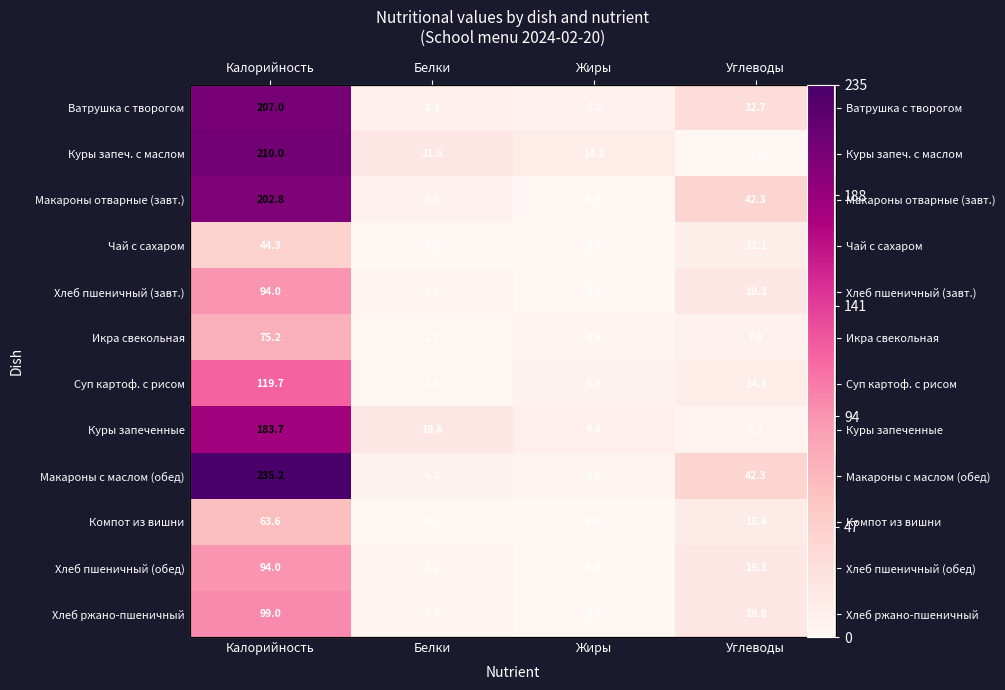

What is the difference between the maximum and minimum values in the Хлеб пшеничный (завт.) series?

93.6